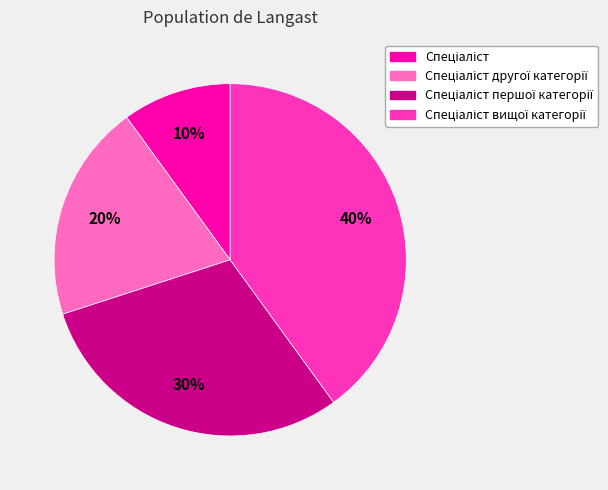

Is there any slice that represents more than half of the pie?

No